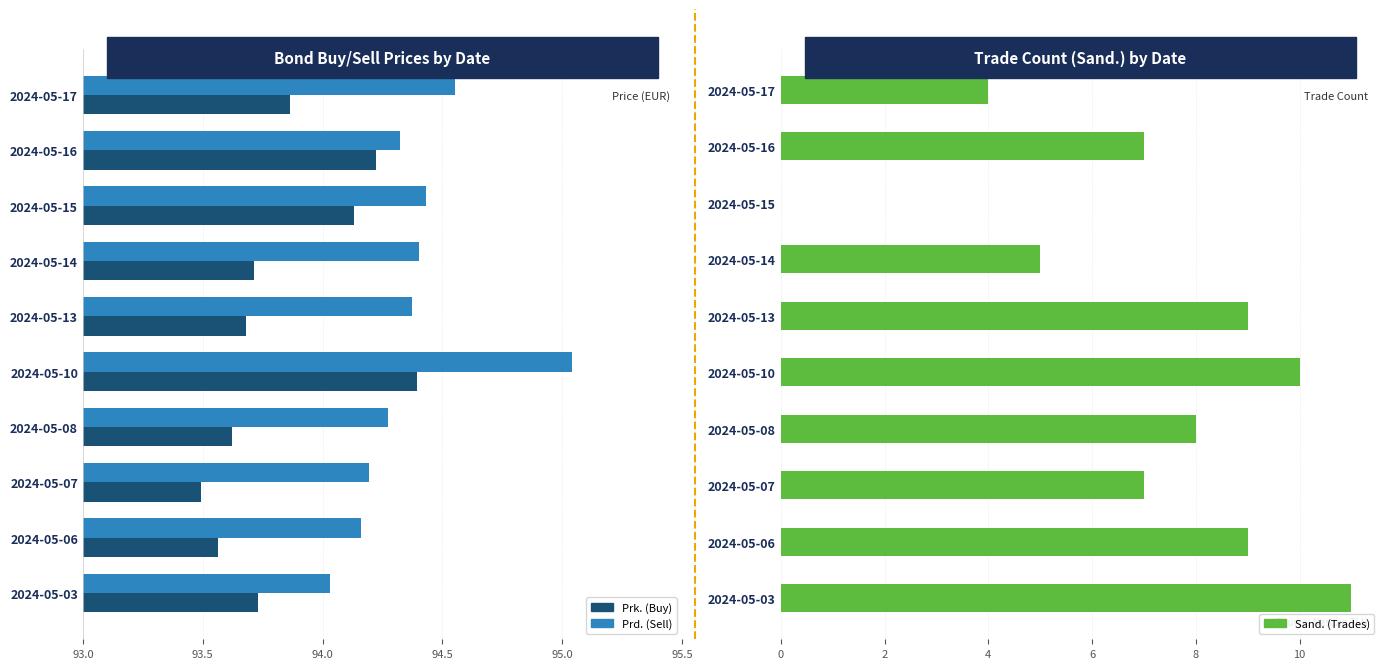

Where is Prk. nearest to the value 93?

2024-05-07